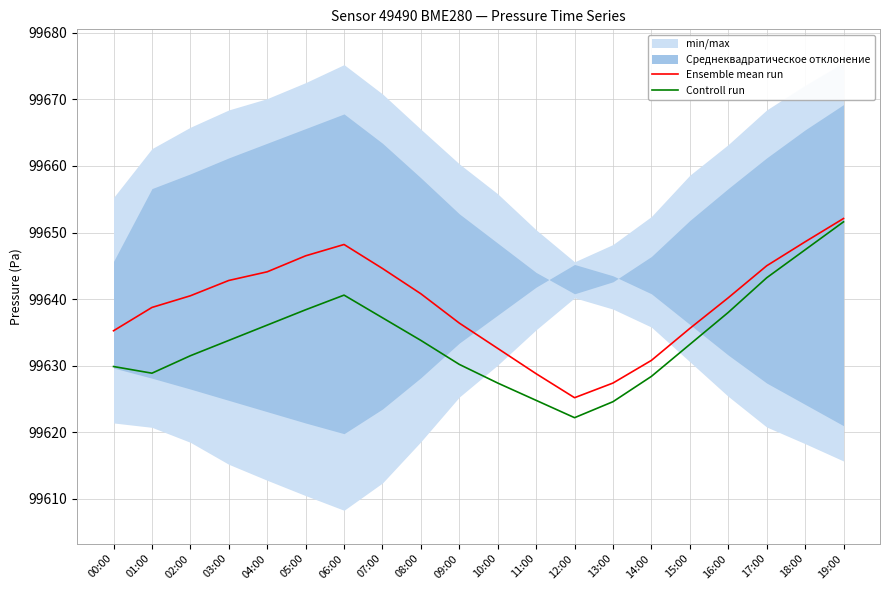

List the series in order of their overall mean, lowest first.

Controll run, Ensemble mean run